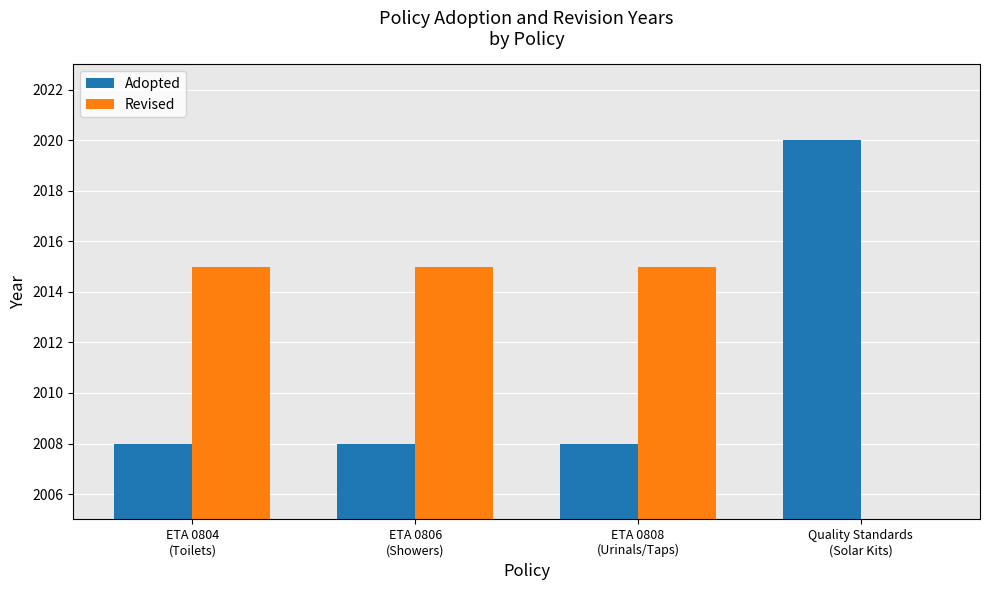

How many bars are there in each group?

2